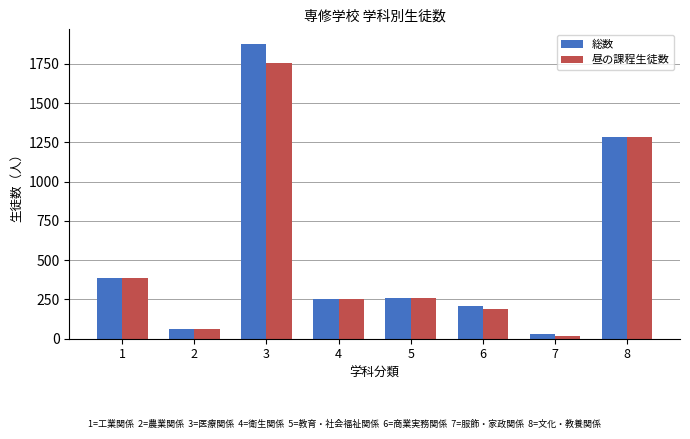

Which series has the largest range (max minus min)?

総数